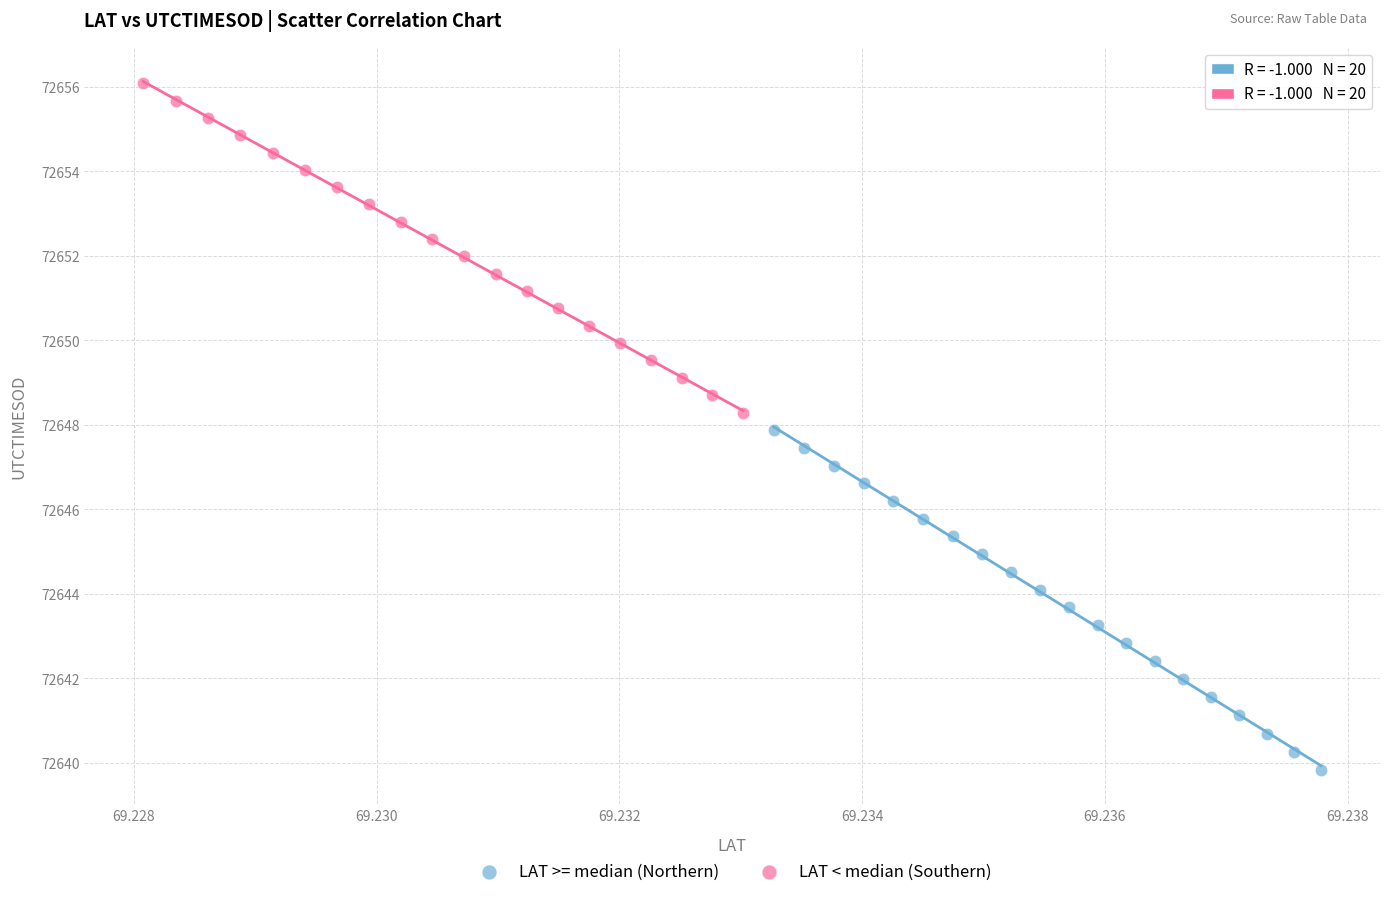

Which series has the widest spread of Y values?

LAT >= median (Northern)